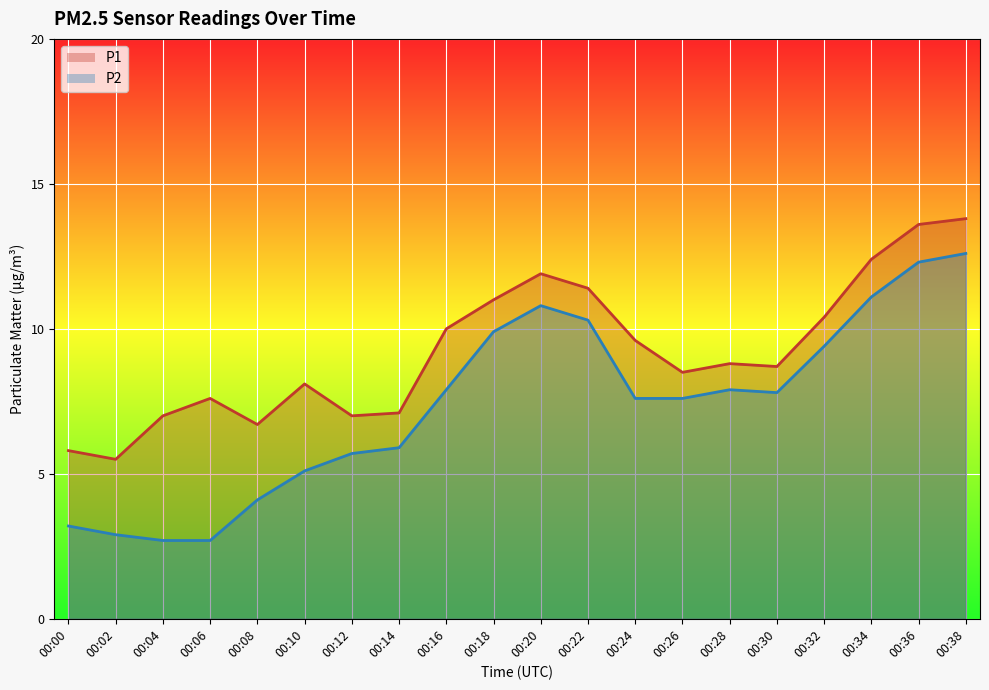

Which series has the widest spread of values?

P2